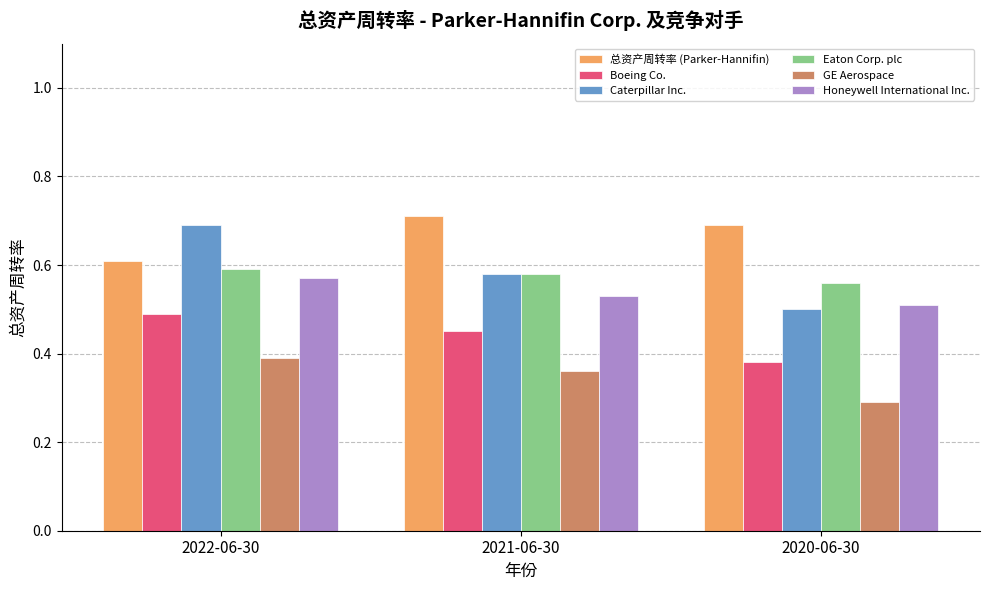

What is the sum of the Caterpillar Inc. values at 2021-06-30 and 2022-06-30?

1.3